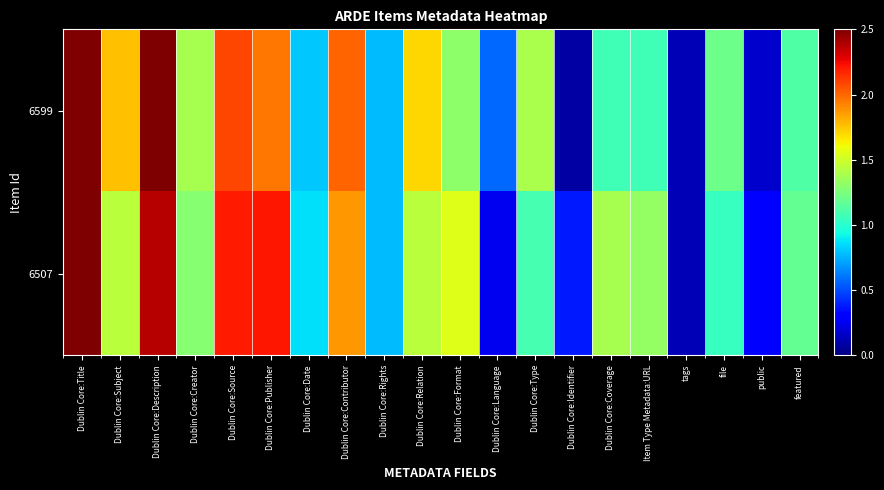

Count the number of data series in this chart.

2